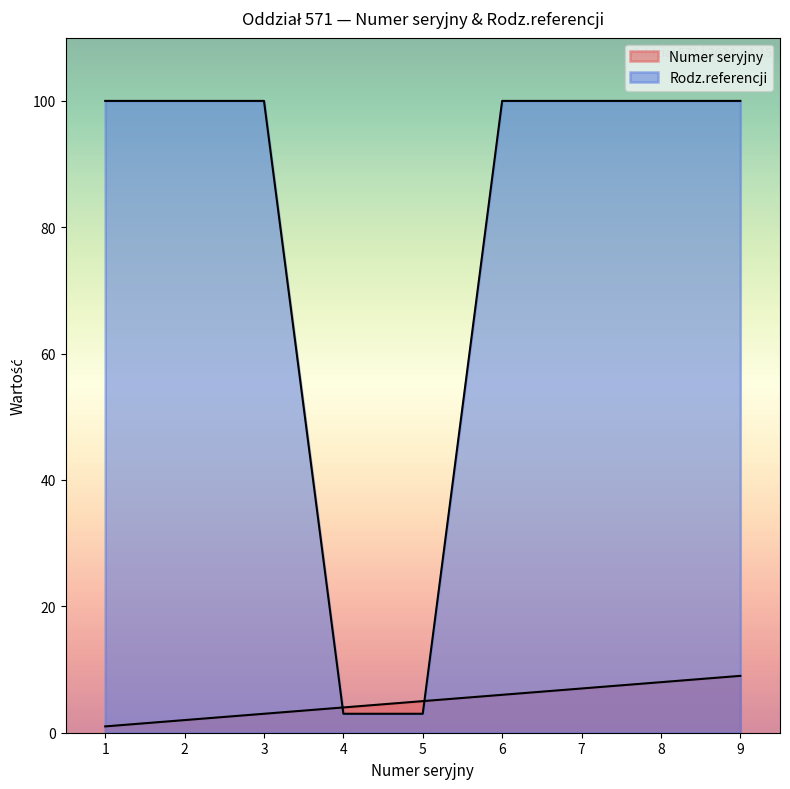

Does the chart display data point markers on the line(s)?

No